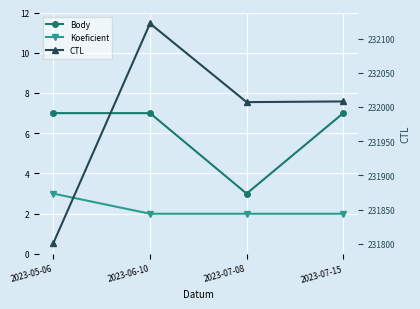

What is the spread (max minus min) of values at 2023-07-08?

232005